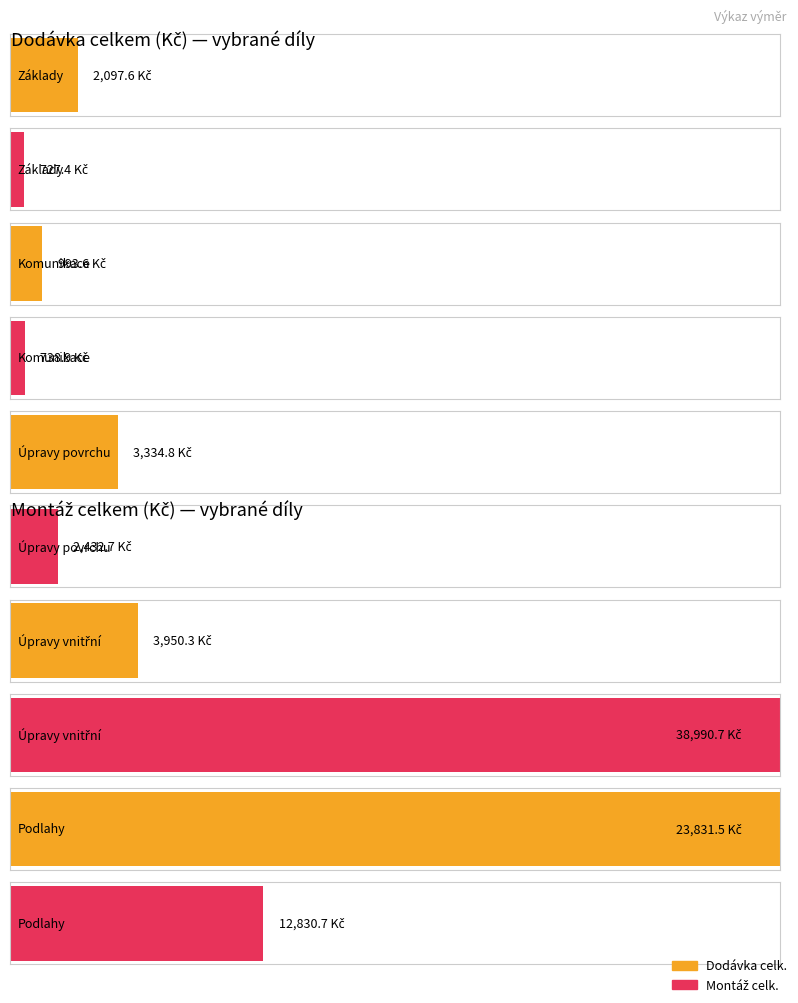

What is the sum of all Montáž celk. values?

55720.3